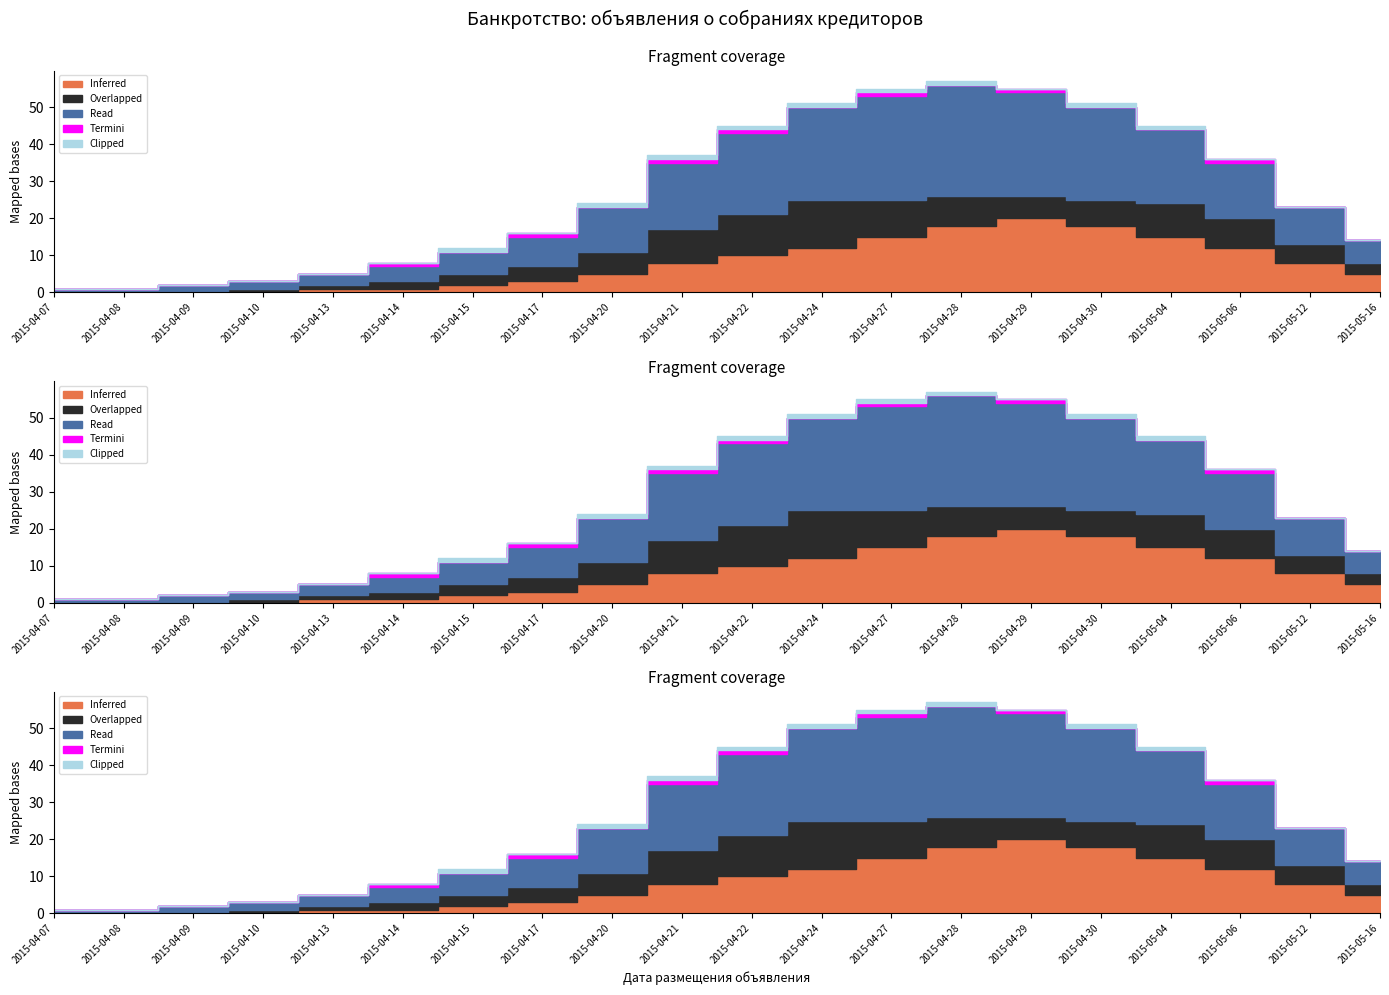

Count the number of categories in the chart.

20